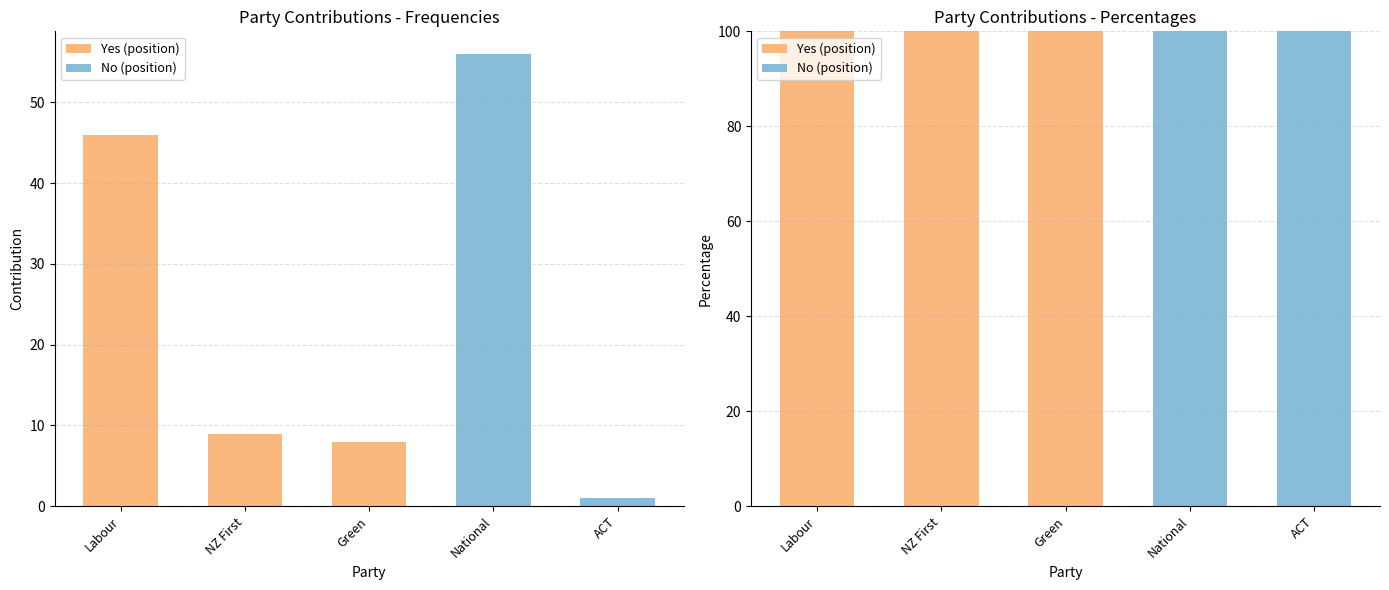

List the series in order of their overall mean, highest first.

Yes (position), No (position)